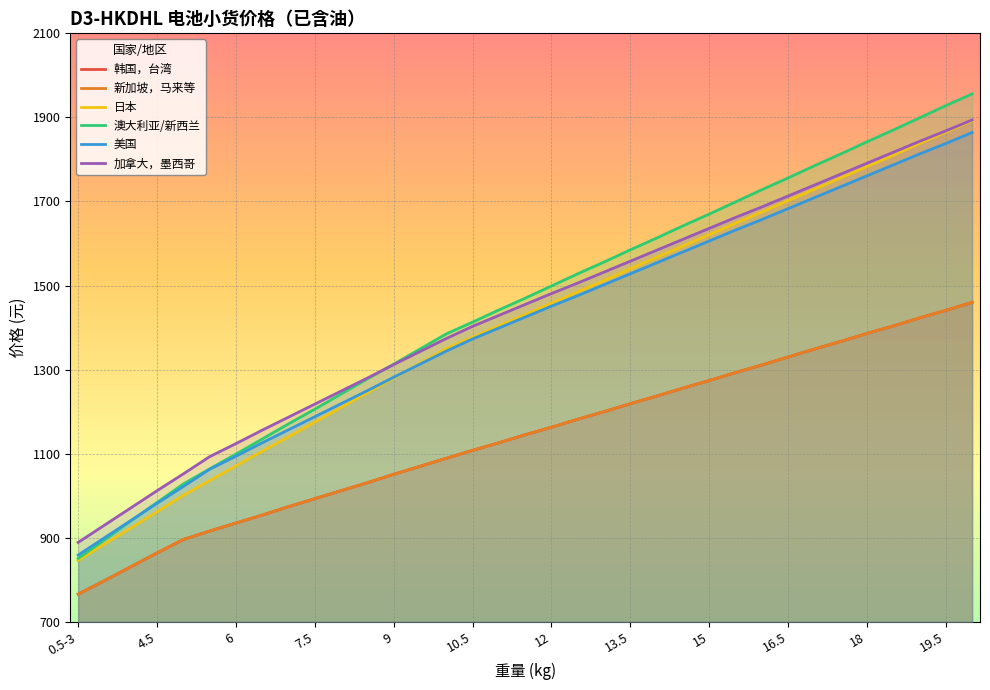

What is the maximum value for 韩国，台湾?

1460